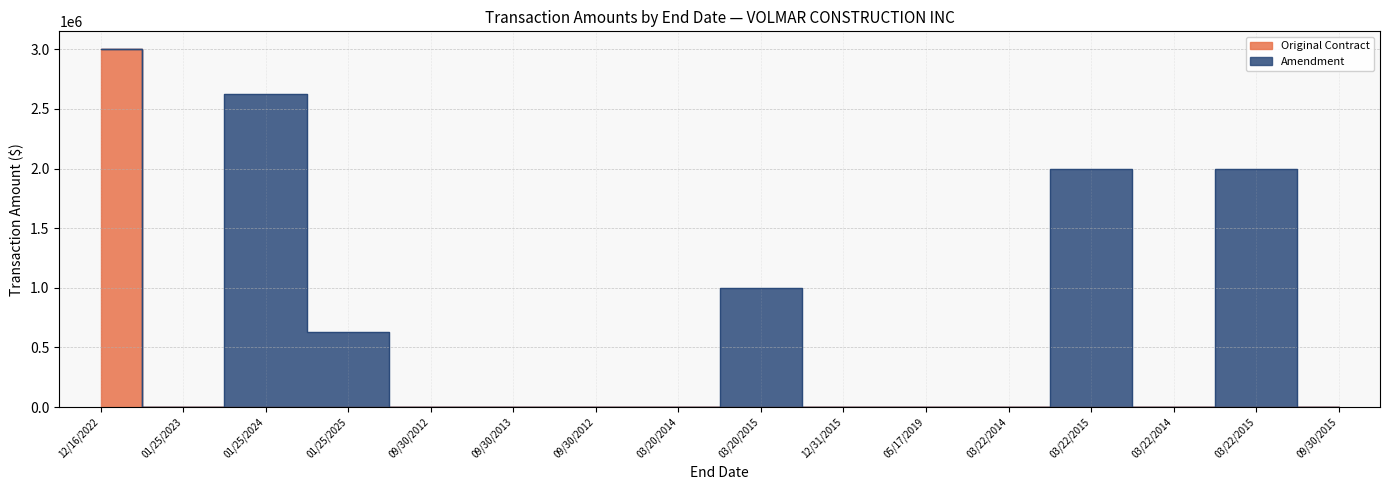

Which has a higher value, 01/25/2023 or 05/17/2019?

01/25/2023